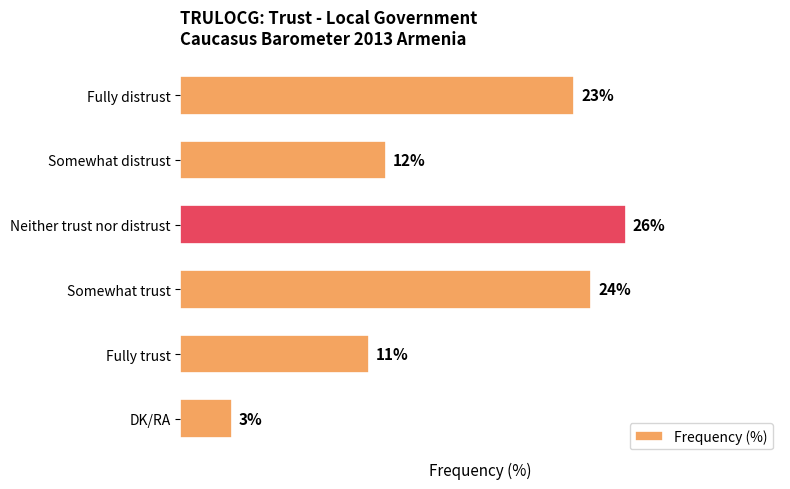

Which has a higher value, Fully trust or Neither trust nor distrust?

Neither trust nor distrust